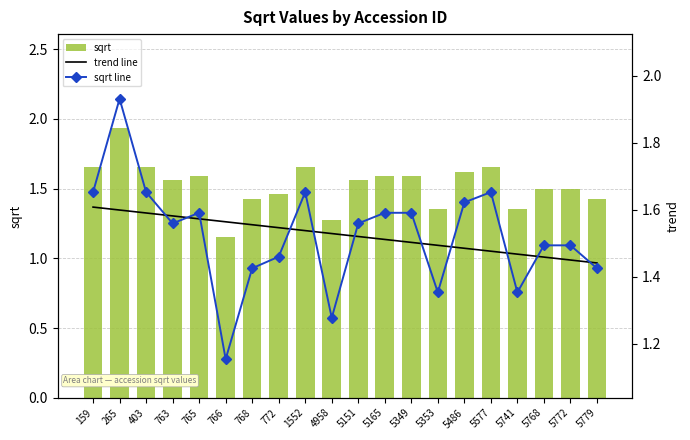

At which label is trend line closest to 1?

5779